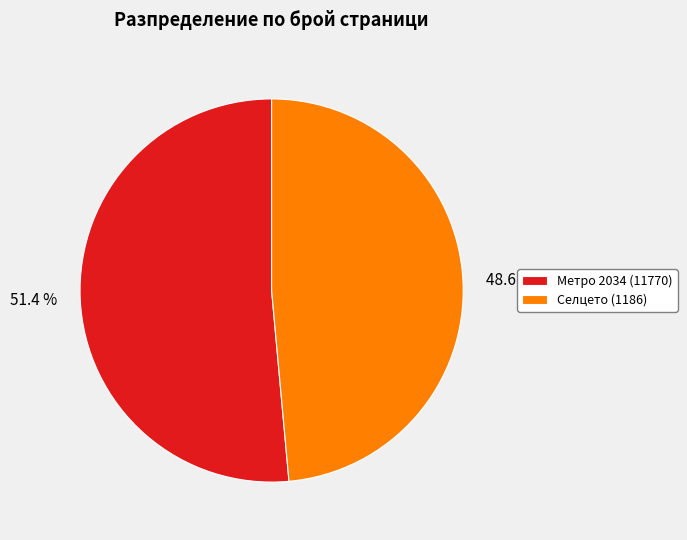

Does Селцето (1186) account for over 50% of the chart?

No